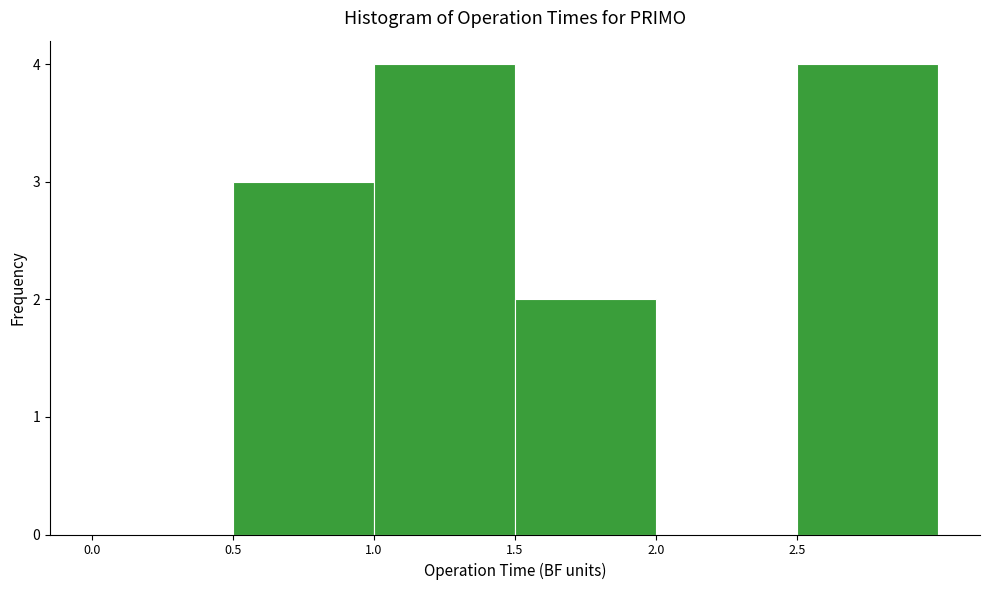

Reading left to right, list every bar in this chart as the range it spans on the x-axis followed by its height. The values are not printed on the chart, so give them approximately, as read against the axis.

0.0 to 0.5: 0
0.5 to 1.0: 3
1.0 to 1.5: 4
1.5 to 2.0: 2
2.0 to 2.5: 0
2.5 to 3.0: 4